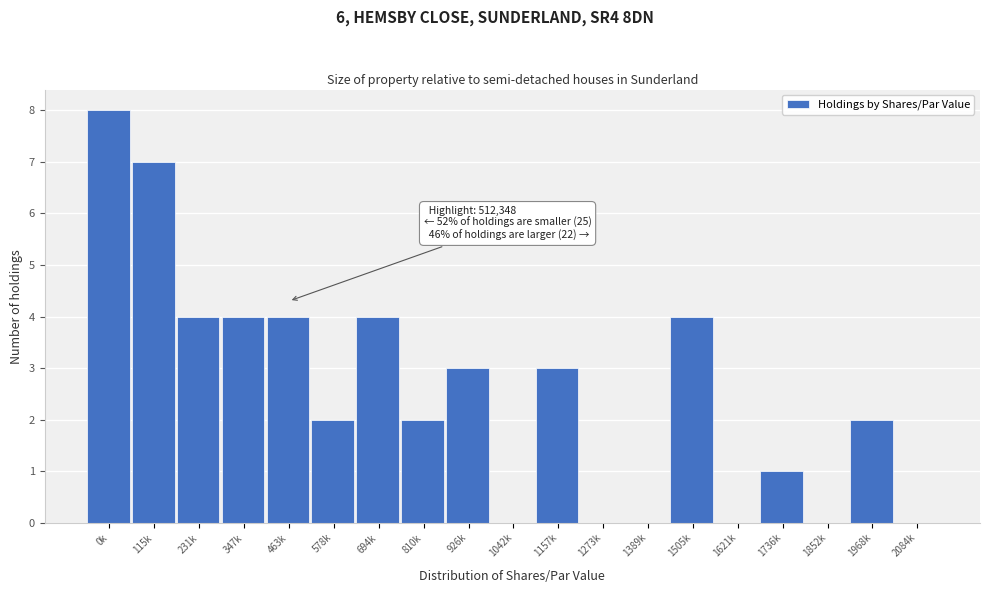

Reading left to right, list all the values displayed in this chart.

0k=8	115k=7	231k=4	347k=4	463k=4	578k=2	694k=4	810k=2	926k=3	1042k=0	1157k=3	1273k=0	1389k=0	1505k=4	1621k=0	1736k=1	1852k=0	1968k=2	2084k=0